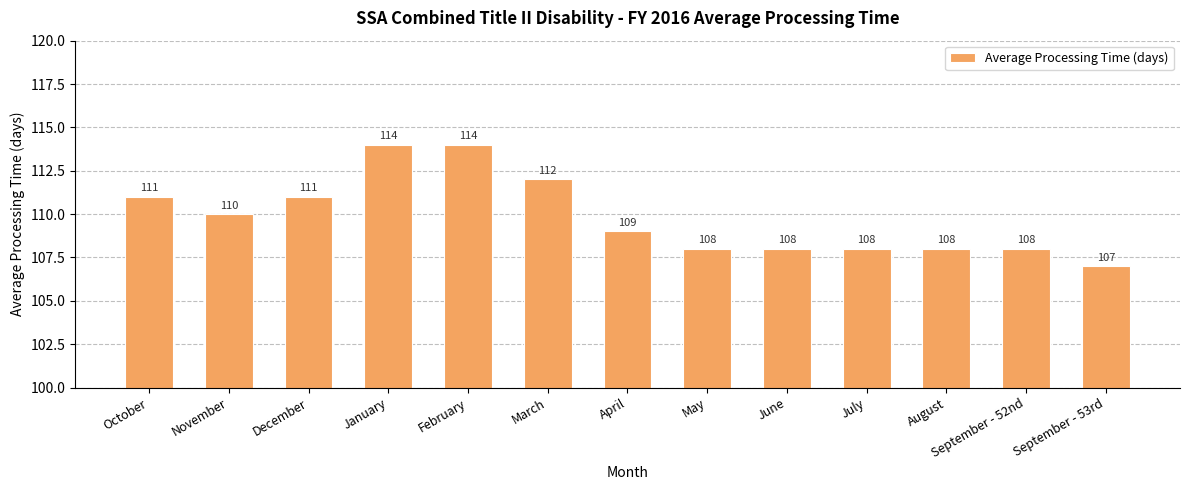

Count the values in the range 108 to 111.

9